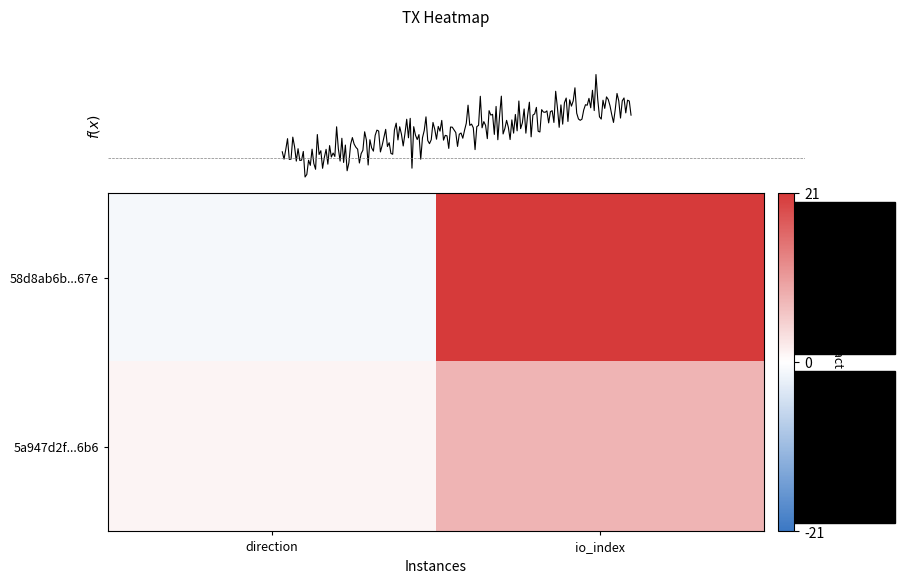

At which category is the sum across all series the highest?

1